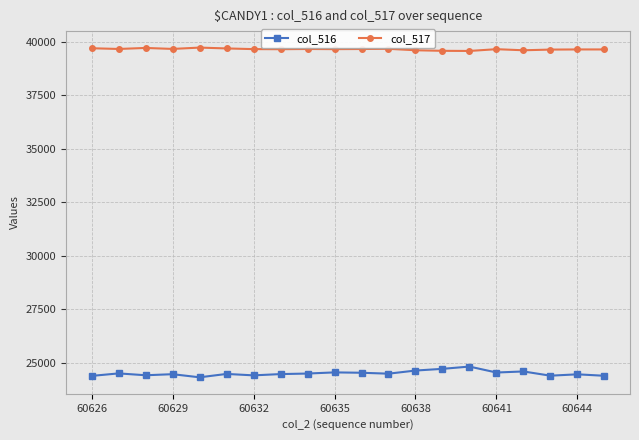

Is this an area chart (filled region under the line)?

No